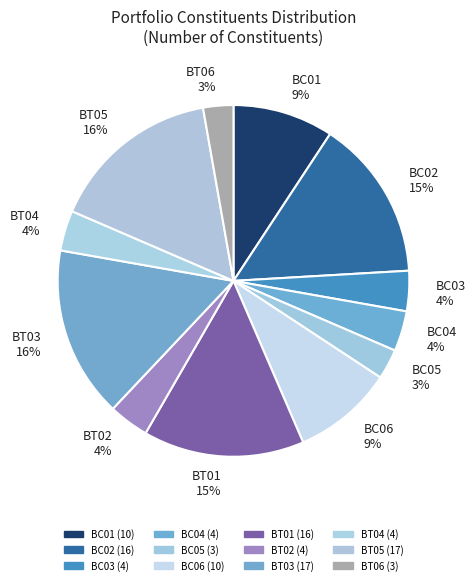

To the nearest percent, what is the combined percentage of BT01 and BT04?

19%